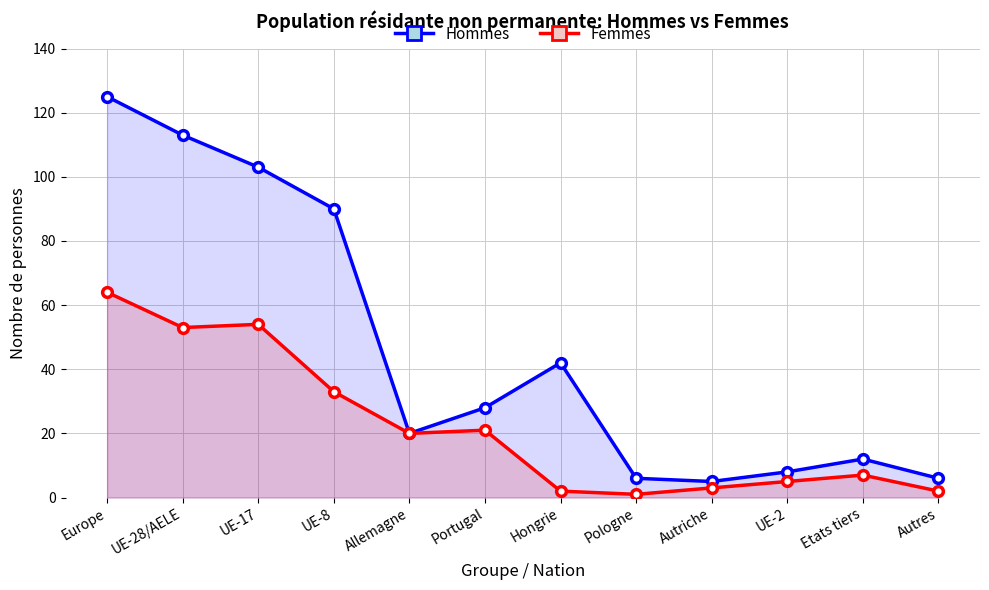

Rank the series by their average value, from highest to lowest.

Hommes, Femmes